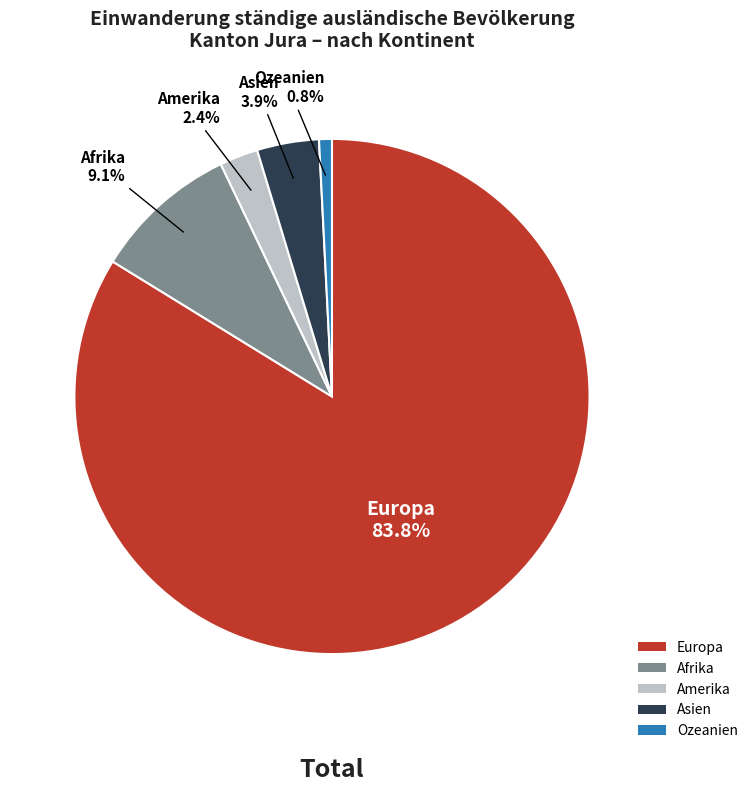

Is it true that Europa is 89% of the pie?

False